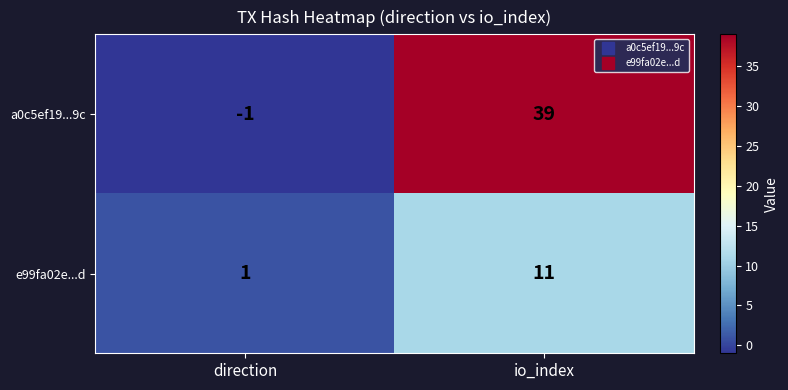

What is the average value of the e99fa02e...d series?

6